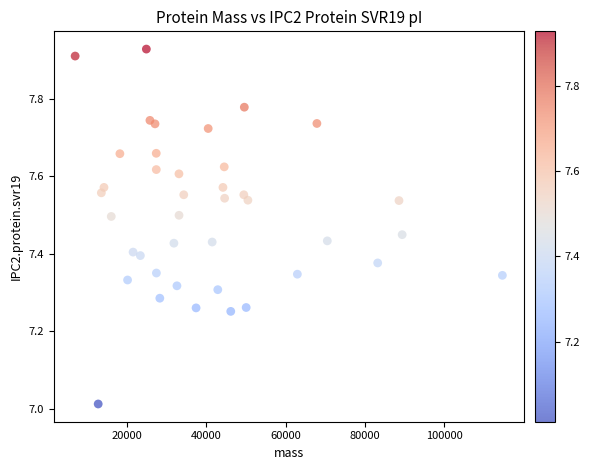

What is the range of Y values (max minus min)?

0.9